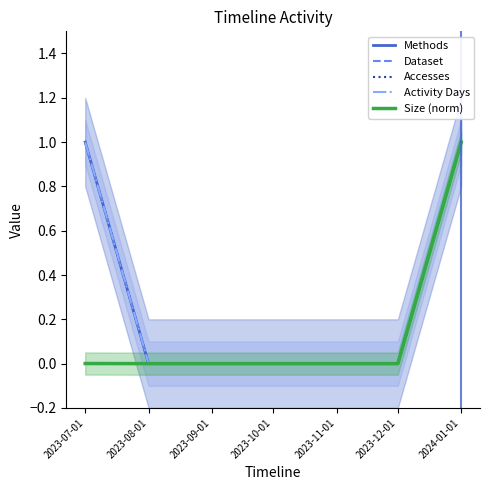

Between 2023-07-01 and 2023-11-01, which series saw the biggest shift?

Methods